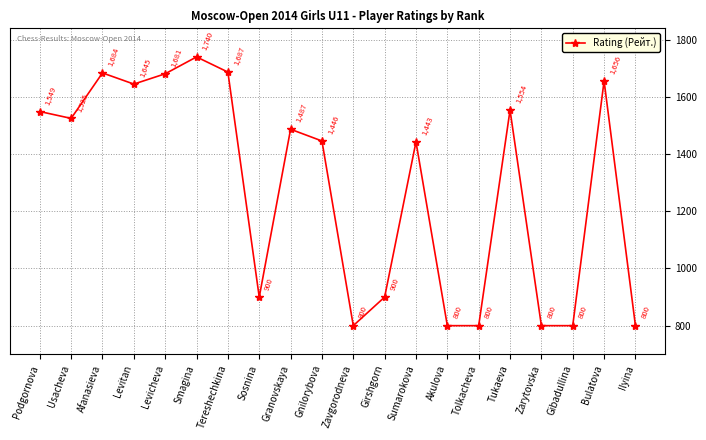

What is the difference between the values at Tereshechkina and Afanasieva?

3